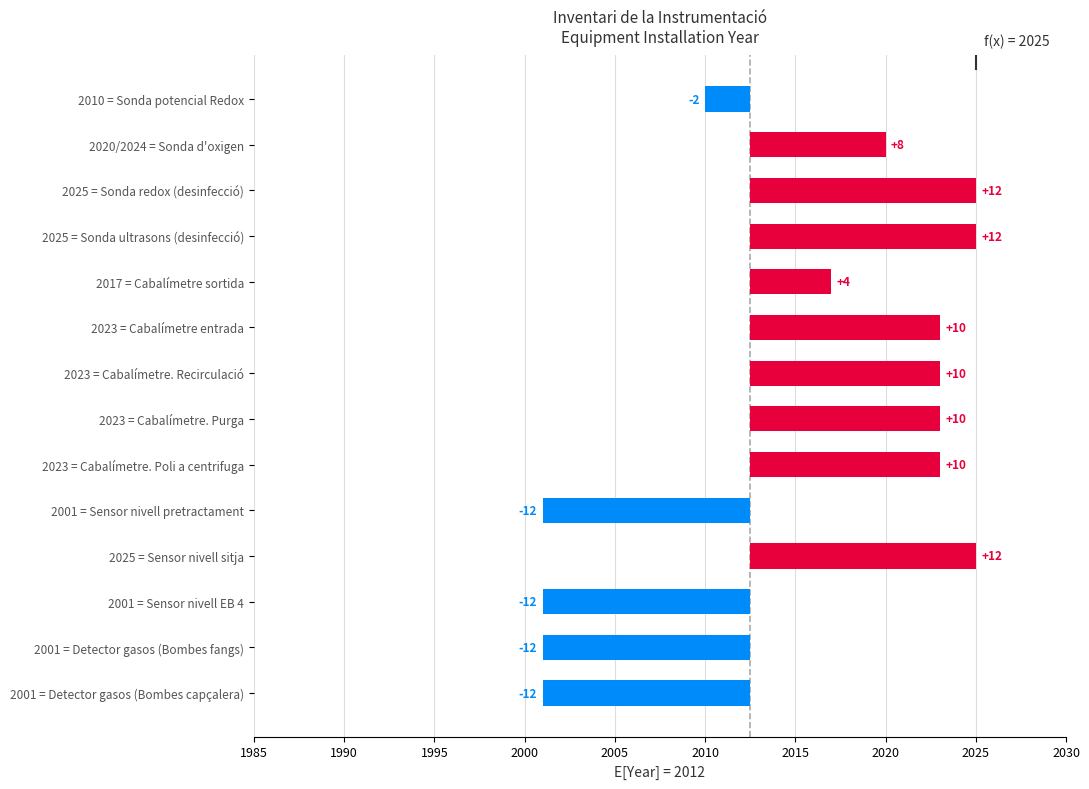

What is the minimum value shown in the chart?

-11.5